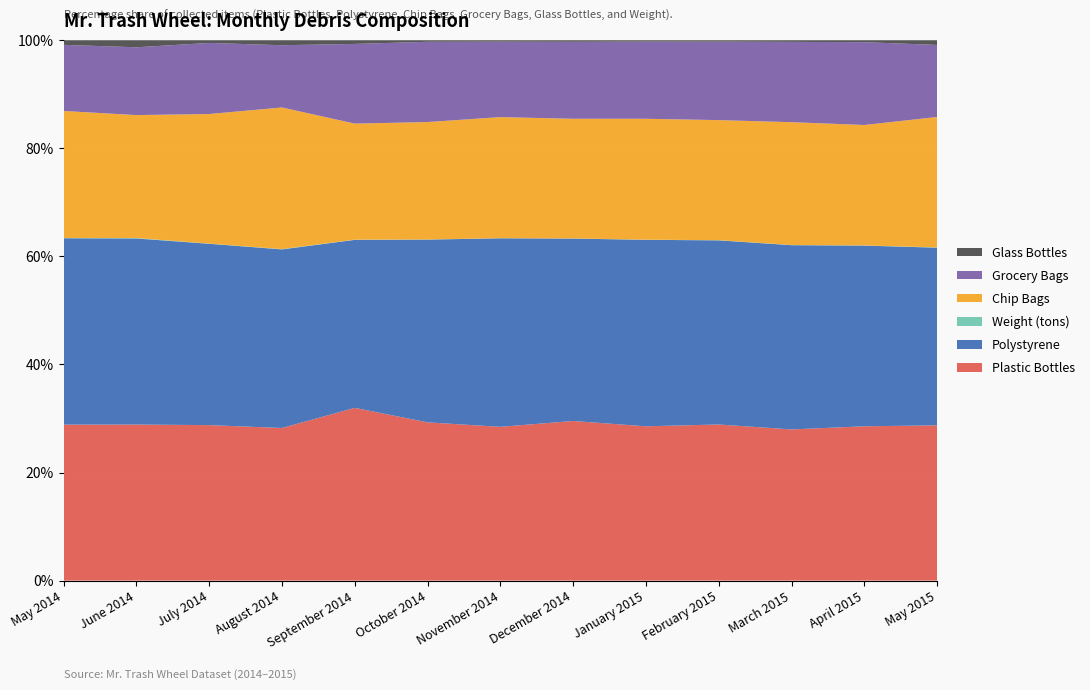

Which category has the highest value in the Plastic Bottles series?

September 2014